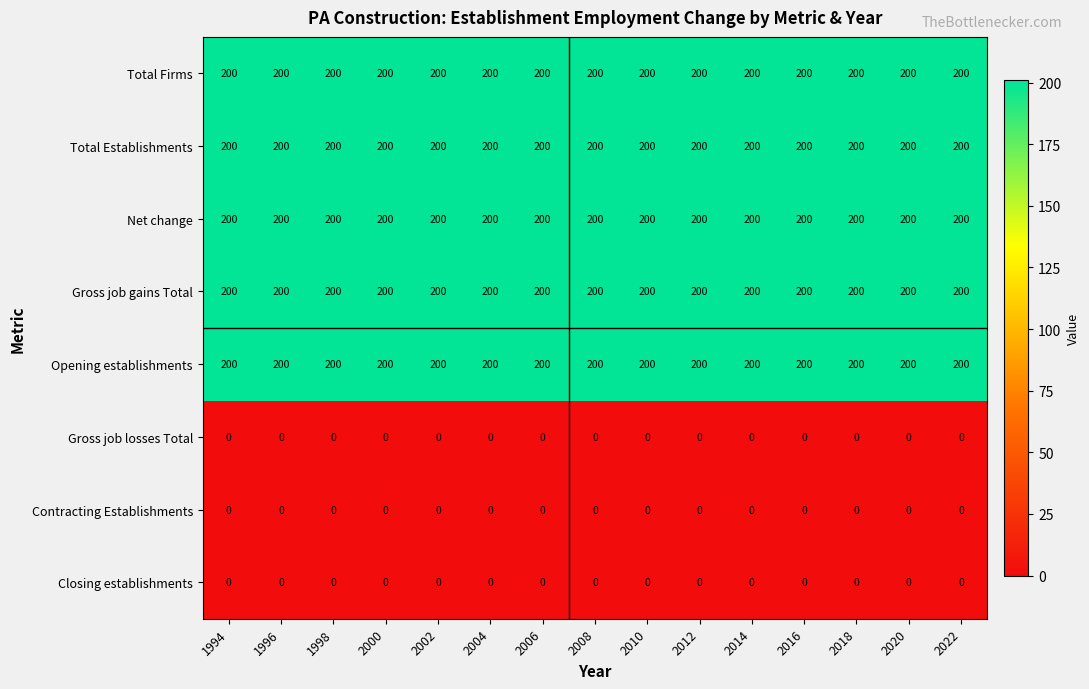

Is it true that Total Establishments equals 200 at 2000?

True